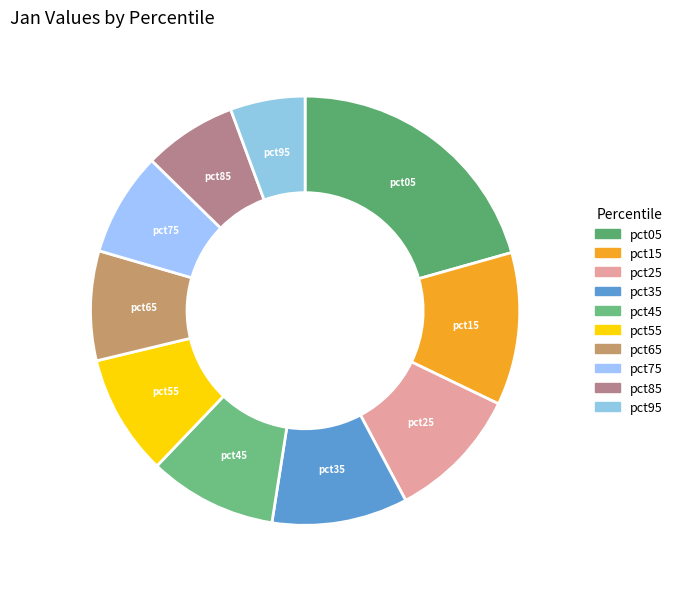

Does pct65 represent more than half of the total?

No